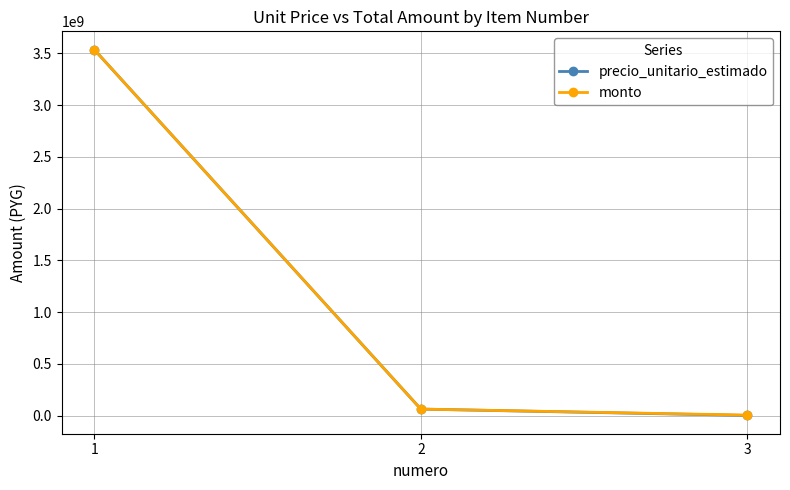

Reading left to right, what are all the values shown in this chart?

precio_unitario_estimado: 1=3536240680	2=64248890	3=3000000
monto: 1=3536240680	2=64248890	3=6000000